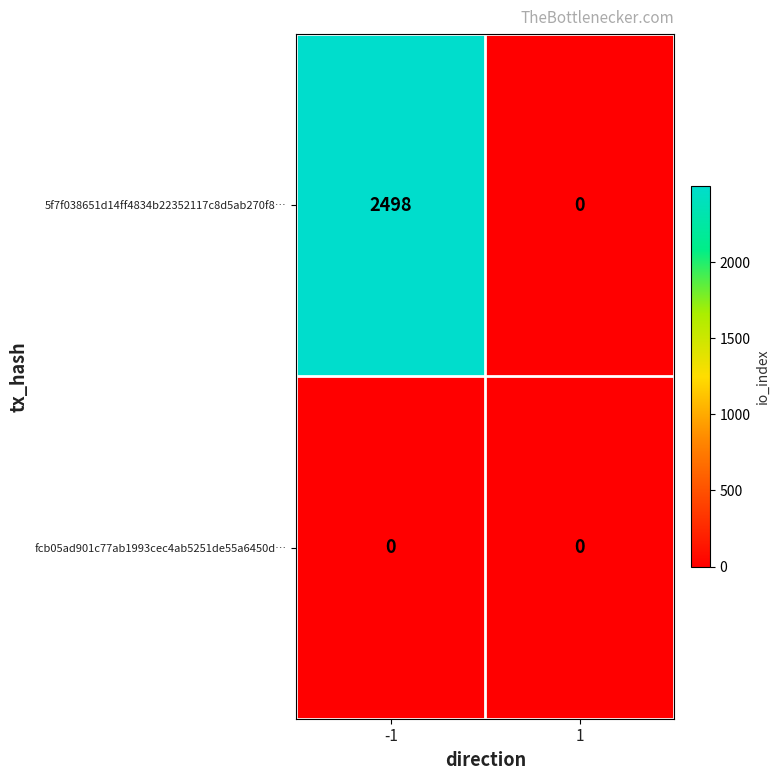

Reading right to left, what are all the values shown in this chart?

5f7f038651d14ff4834b22352117c8d5ab270f8…: 1=0	-1=2498
fcb05ad901c77ab1993cec4ab5251de55a6450d…: 1=0	-1=0